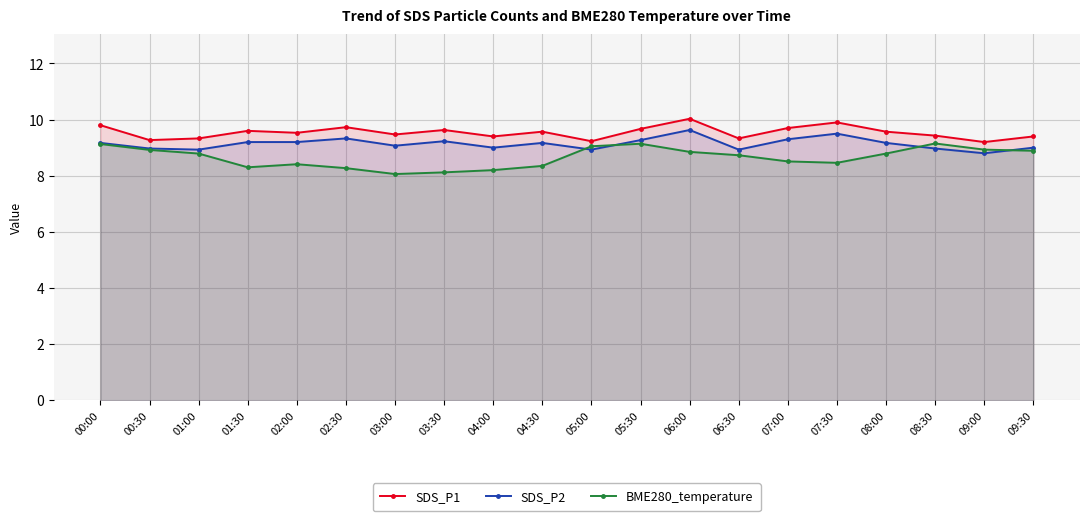

How many lines are shown in the chart?

3